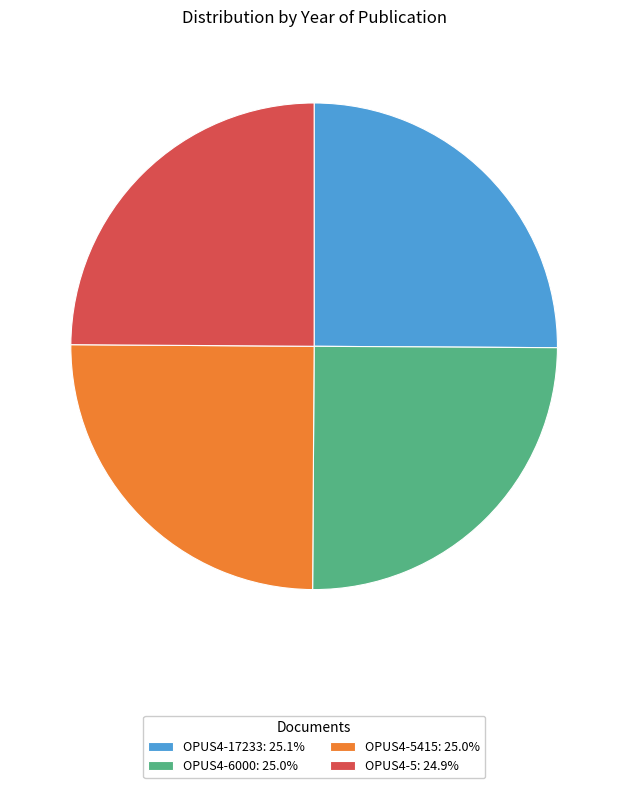

Count the number of slices in the pie.

4